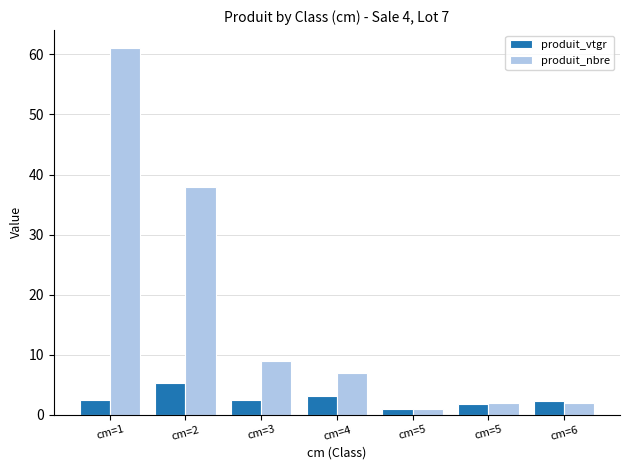

True or false: produit_vtgr has a value of 5.2 at cm=2.

True